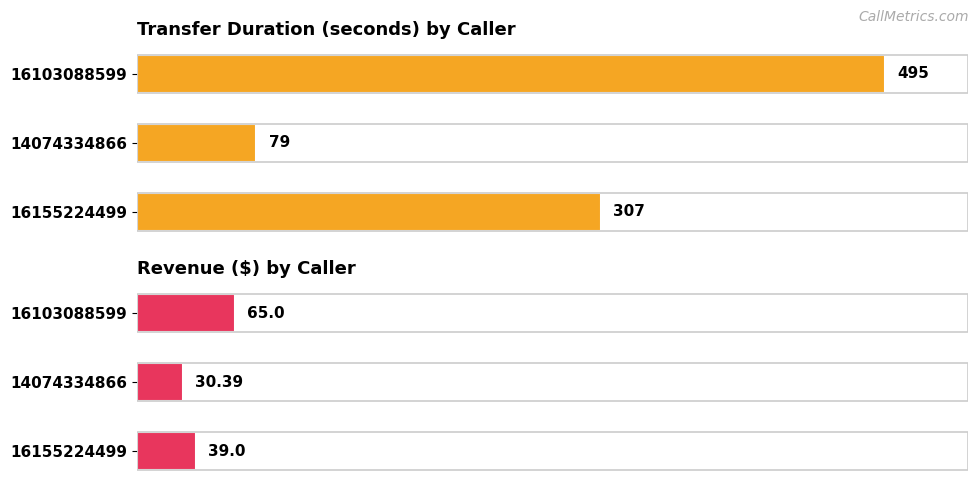

What is the average value of the transferDuration series?

293.7